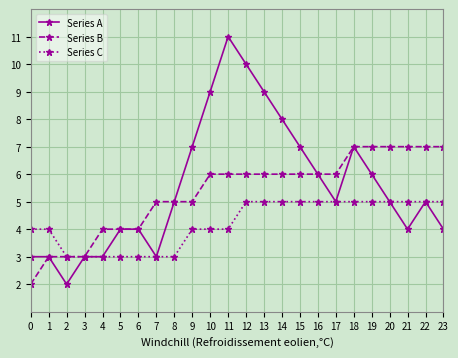

Rank the series by their maximum value, from highest to lowest.

Series A, Series B, Series C